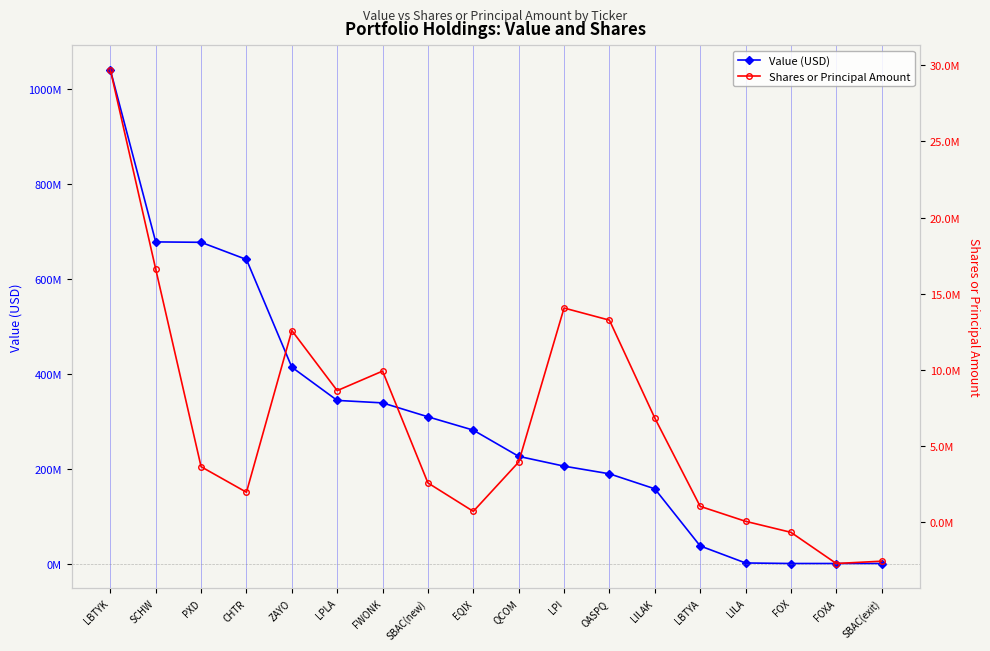

How many data points does each series have?

18